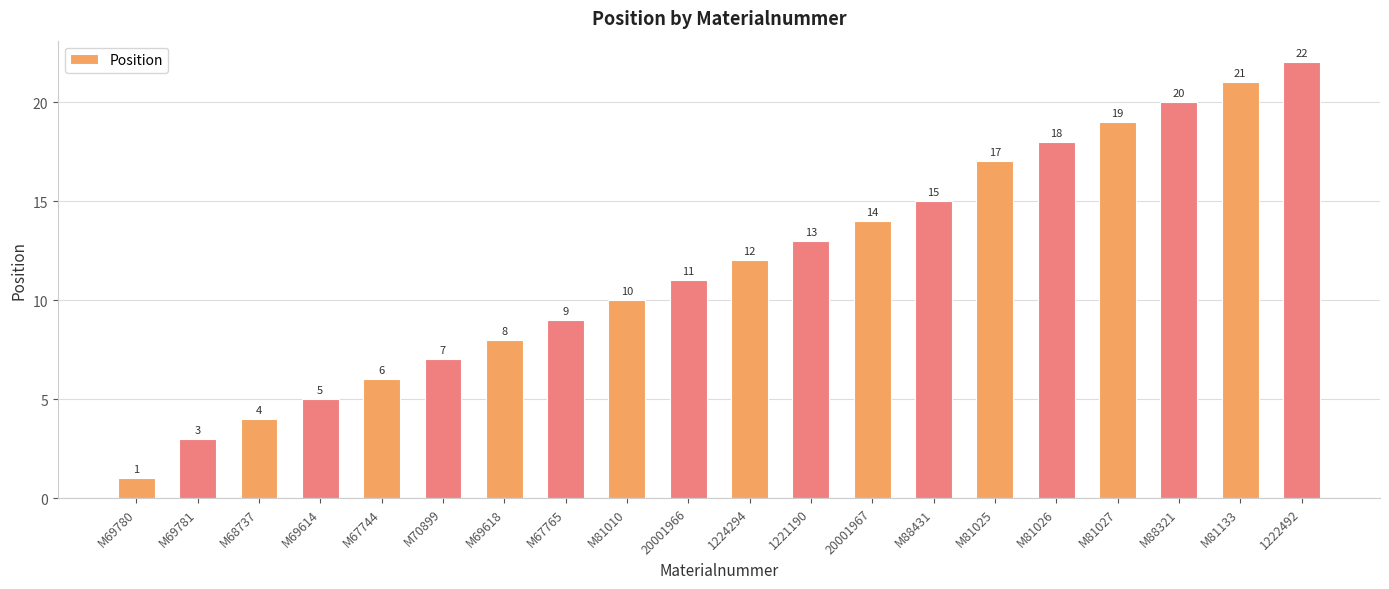

List the labels in order of value, largest first.

1222492, M81133, M88321, M81027, M81026, M81025, M88431, 20001967, 1221190, 1224294, 20001966, M81010, M67765, M69618, M70899, M67744, M69614, M68737, M69781, M69780